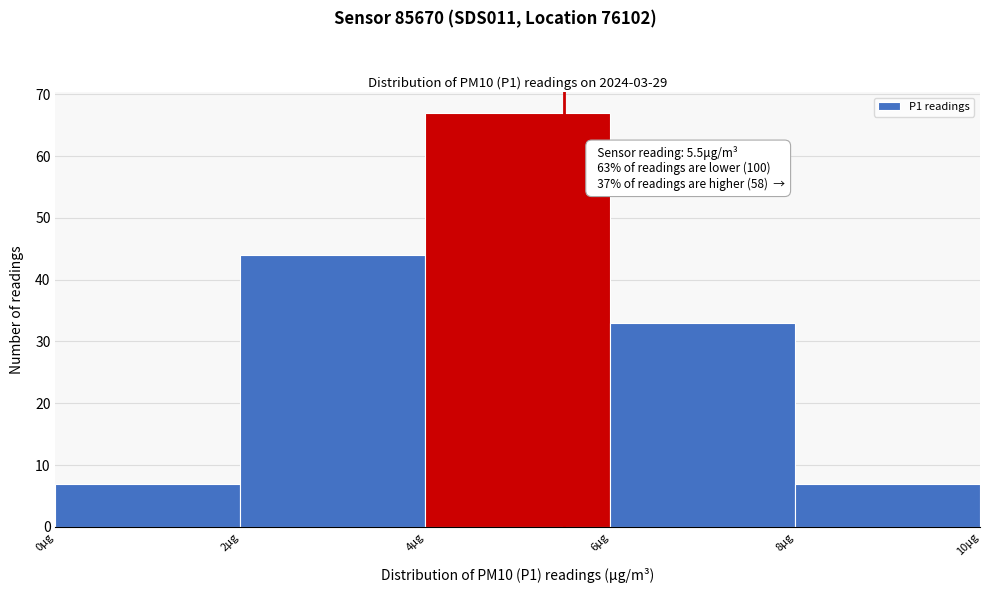

Over which range of the x-axis is the bar tallest?

4 to 6